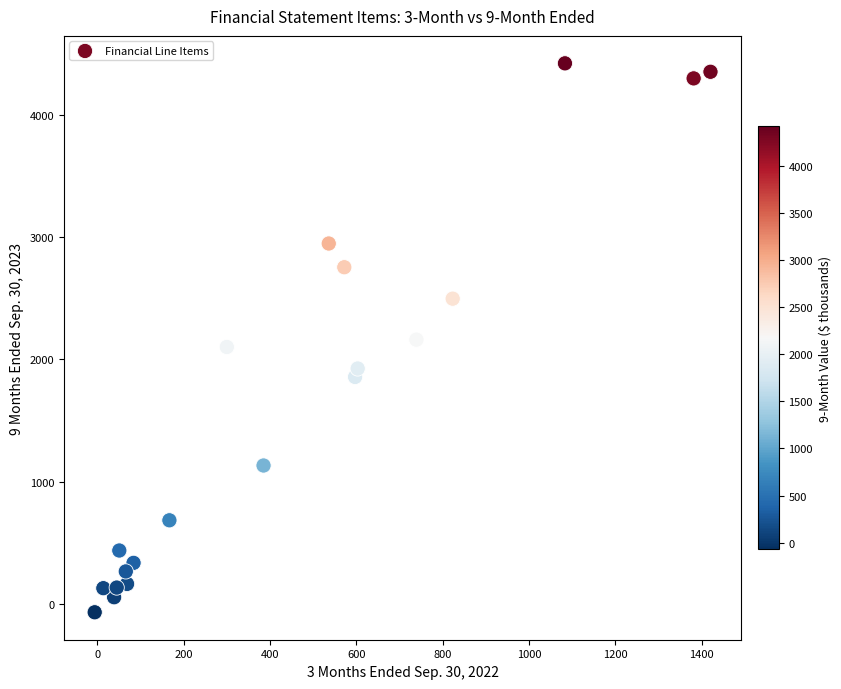

What is the range of Y values (max minus min)?

4488